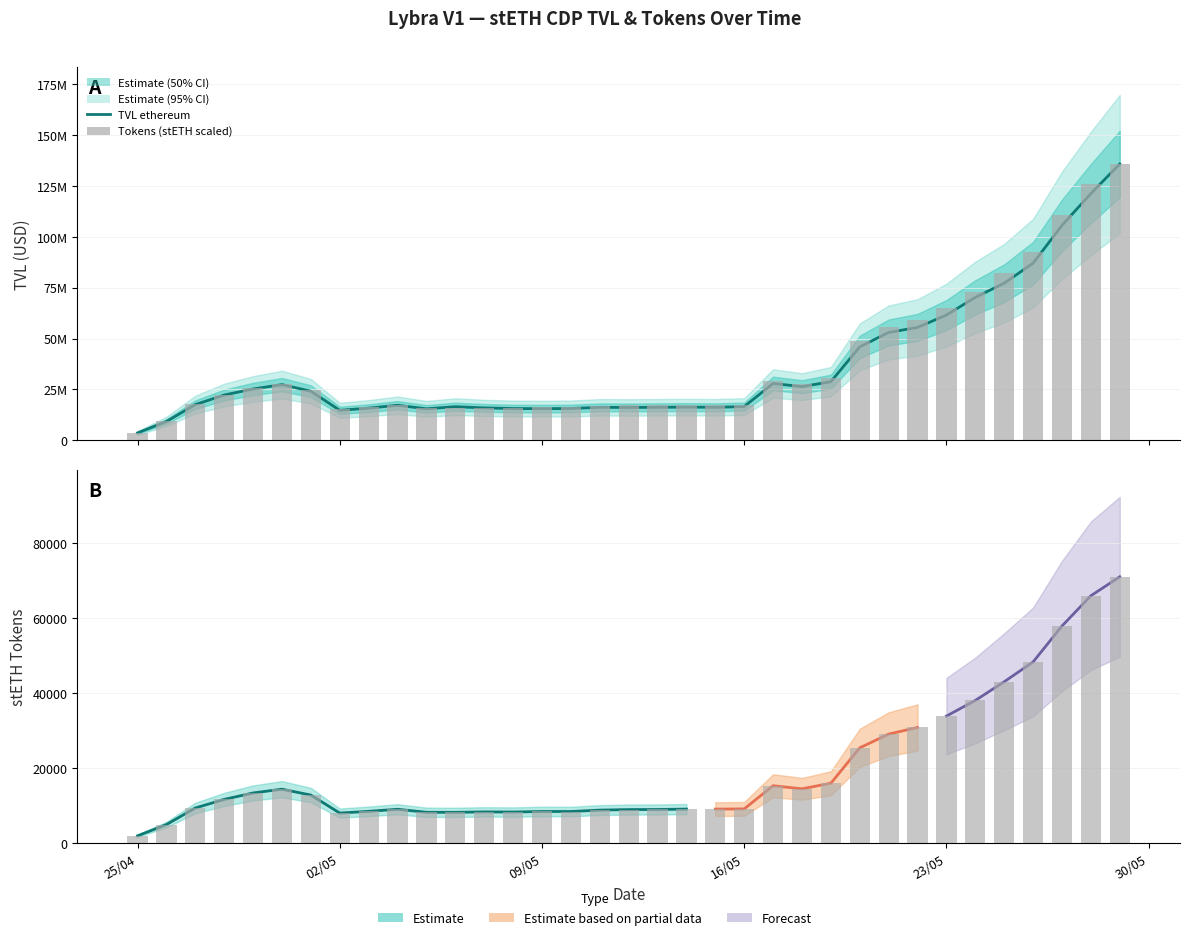

Reading left to right, extract all data points from this chart.

3654851.9	9274186.0	17562227.8	22272586.0	25242670.9	27389863.2	24139891.6	14766248.7	15831609.5	17241966.3	15490831.0	16531389.2	15948299.6	15631781.8	15568371.0	15653542.9	16223914.4	16161615.6	16244859.8	16320295.2	16244926.6	16587726.6	27964241.6	26390168.2	28839257.6	45956381.3	53030765.2	55502273.5	61579244.9	70279843.7	77233218.5	87077889.6	105661008.3	121303413.3	135835364.0